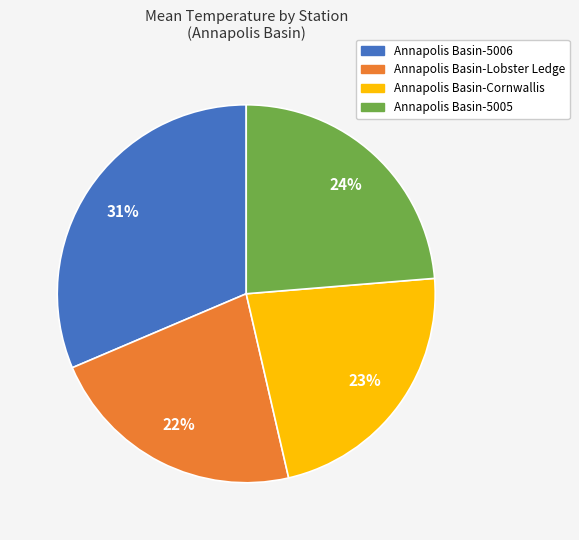

What is the largest slice in the pie chart?

Annapolis Basin-5006